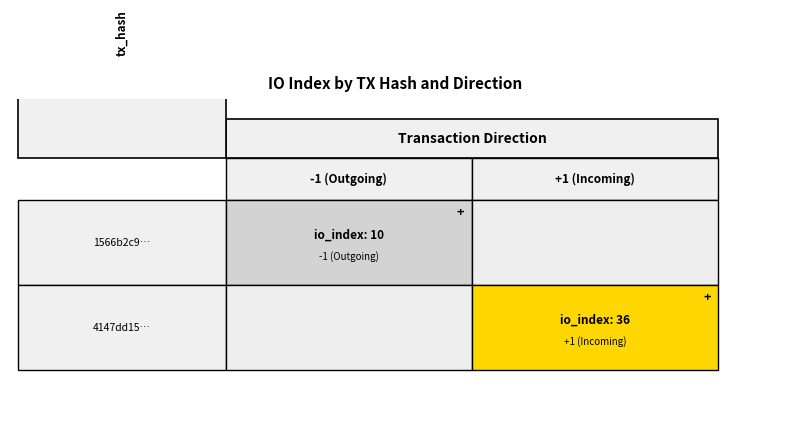

The 4147dd15ca8456a9a3a667f359a81c543ed68bc series shows 2 at direction. True or false?

False